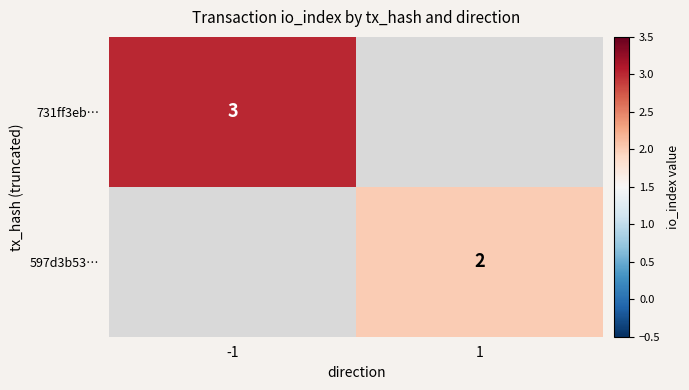

Is it true that 597d3b53… equals 2 at 1?

True